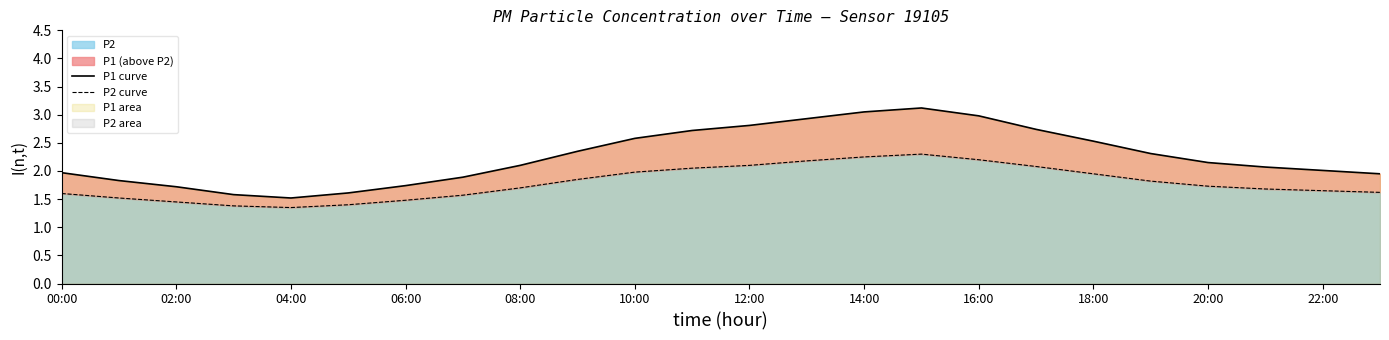

What is the minimum value for P1 curve?

1.5